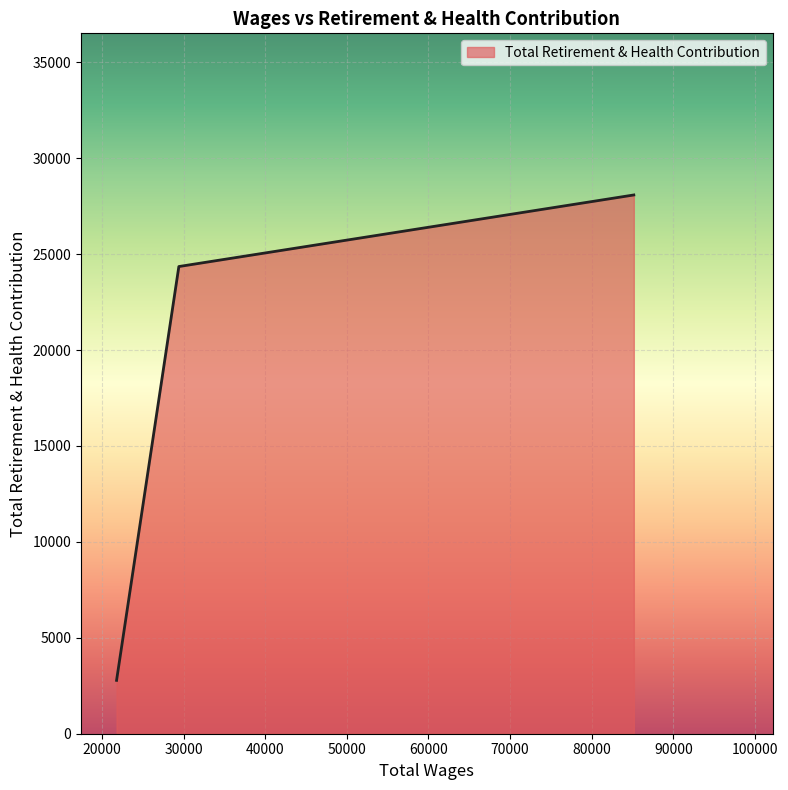

What is the difference between the maximum and second lowest values?

3731